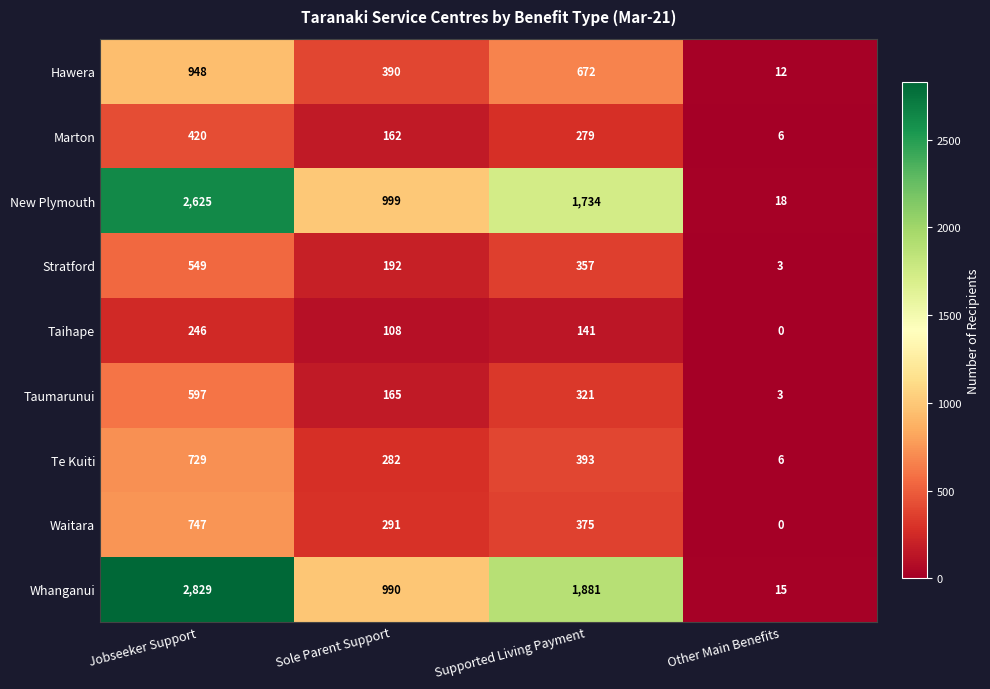

The value of Taihape at Supported Living Payment is 141. True or false?

True